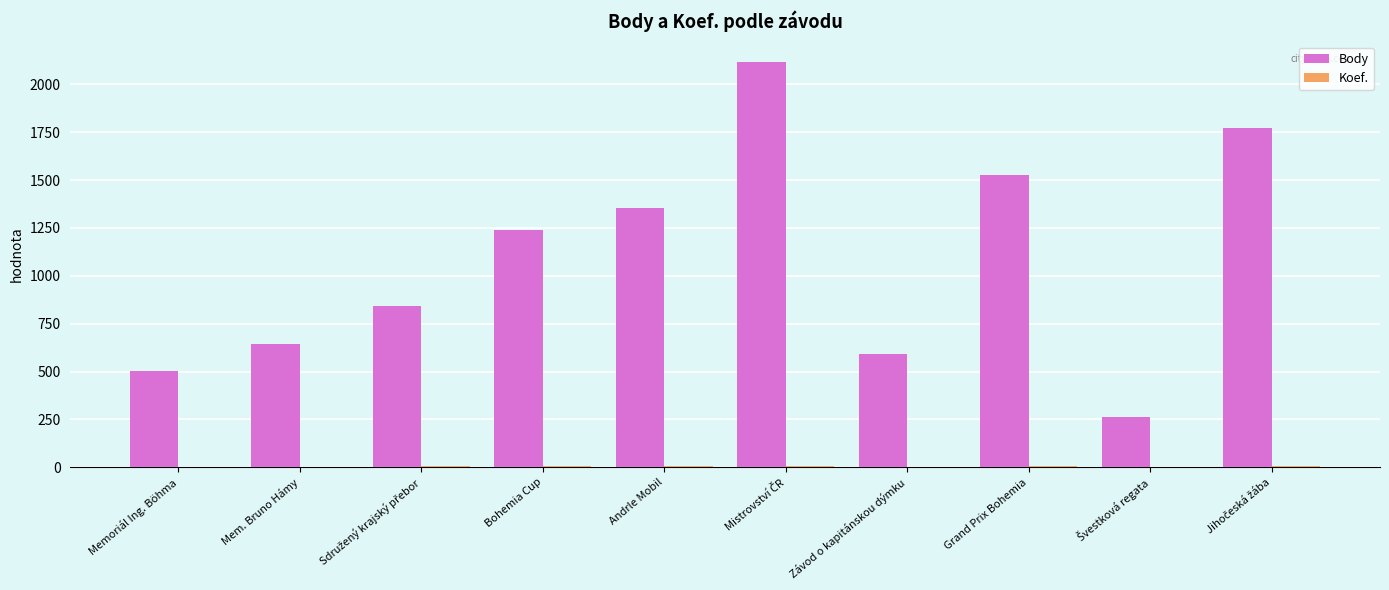

Is it true that Body equals 1353 at Andrle Mobil?

True